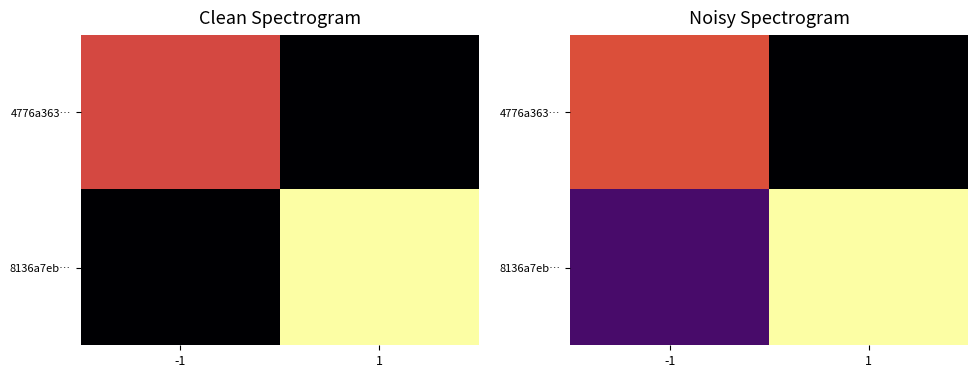

What value does the 8136a7eb… series have at -1?

1.7